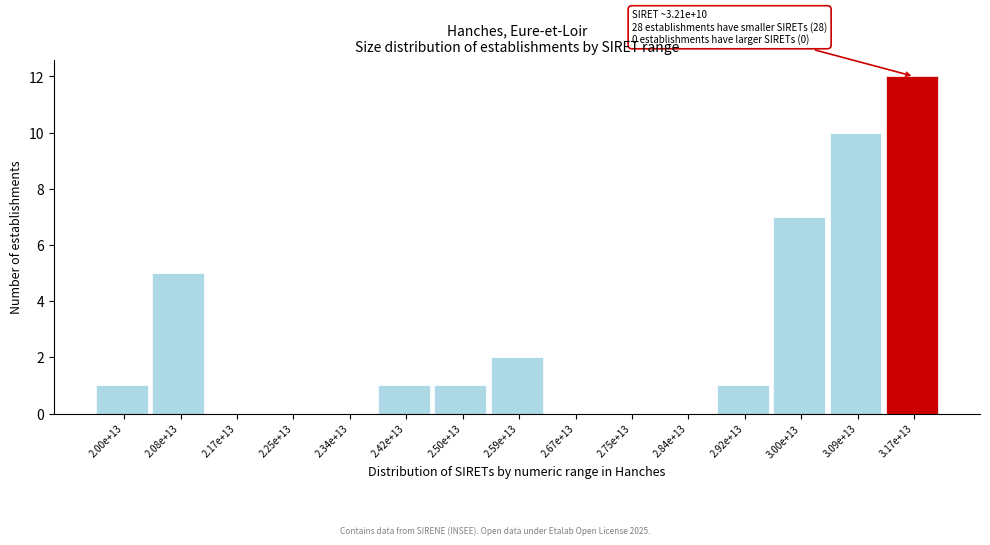

Reading right to left, list all the values displayed in this chart.

3.17e+13=12	3.09e+13=10	3.00e+13=7	2.92e+13=1	2.84e+13=0	2.75e+13=0	2.67e+13=0	2.59e+13=2	2.50e+13=1	2.42e+13=1	2.34e+13=0	2.25e+13=0	2.17e+13=0	2.08e+13=5	2.00e+13=1